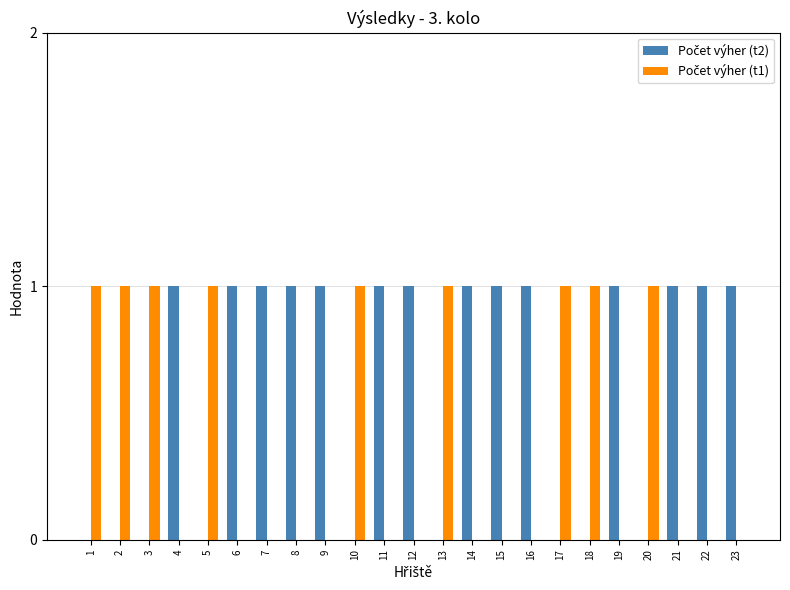

Is the value of Počet výher (t2) at 11 greater than the value of Počet výher (t1) at 10?

No